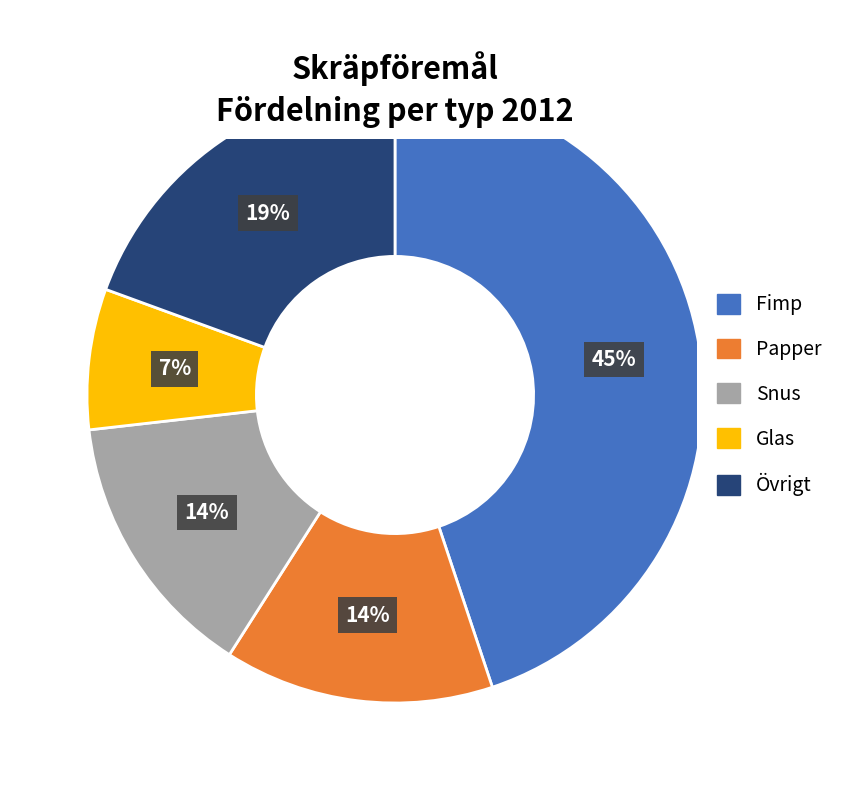

Between Snus and Fimp, which is larger?

Fimp